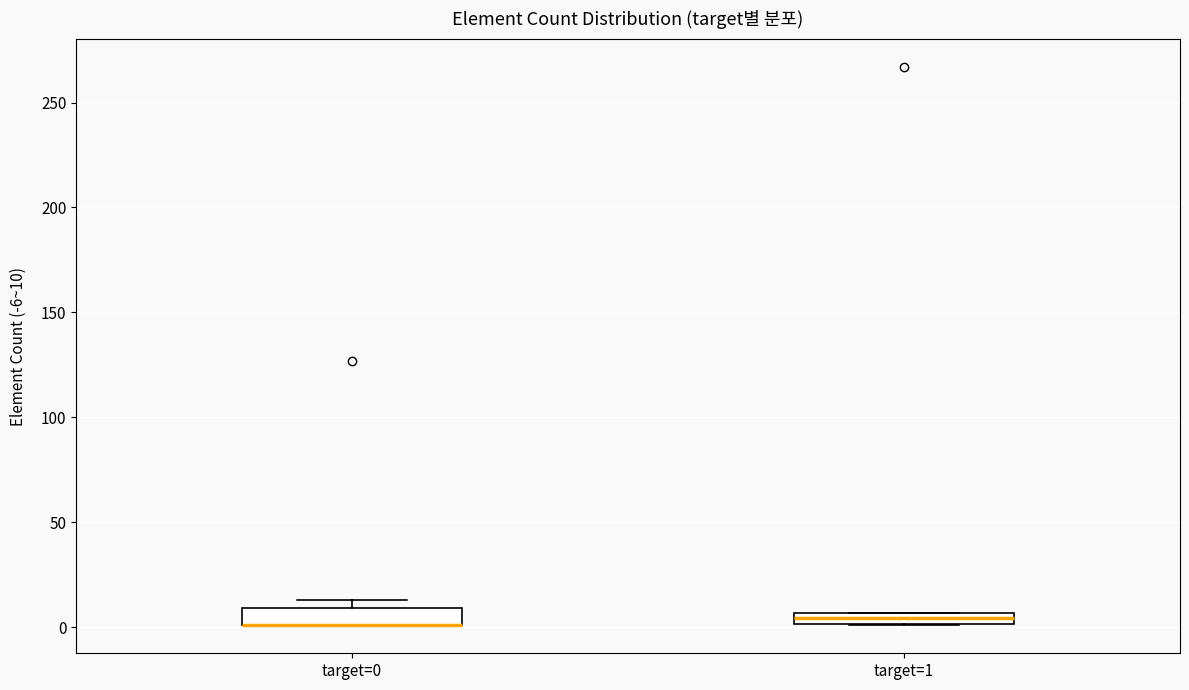

Where is the lower edge of the box for target=0 on the y-axis? The values are not printed on the chart, so give them approximately, as read against the axis.

0